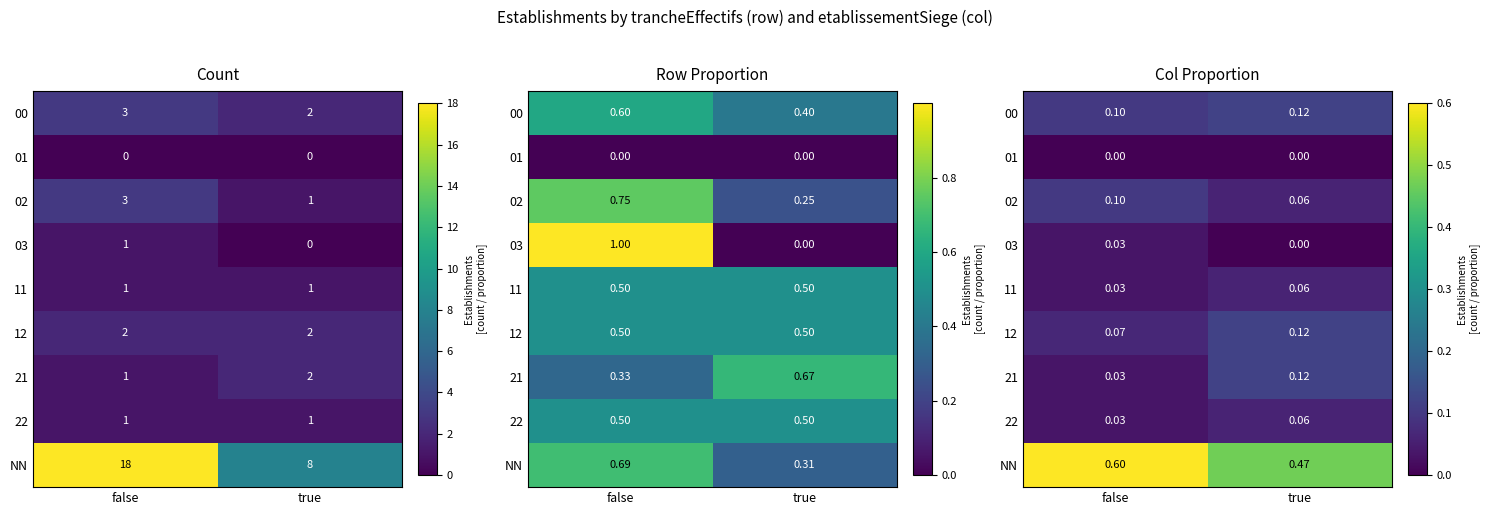

List the series in order of their peak value, highest first.

NN, 00, 12, 21, 02, 11, 22, 03, 01